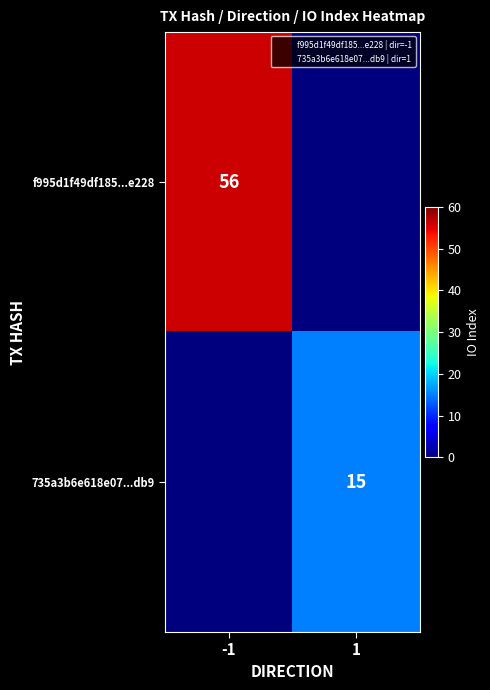

List the series in order of their overall mean, highest first.

f995d1f49df185...e228, 735a3b6e618e07...db9